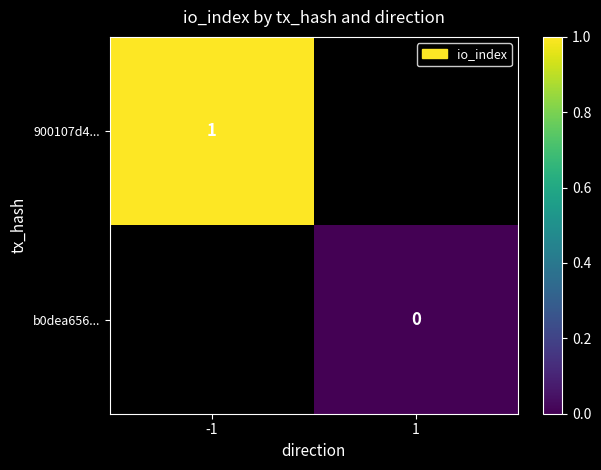

The 900107d4... series shows 1 at -1. True or false?

True